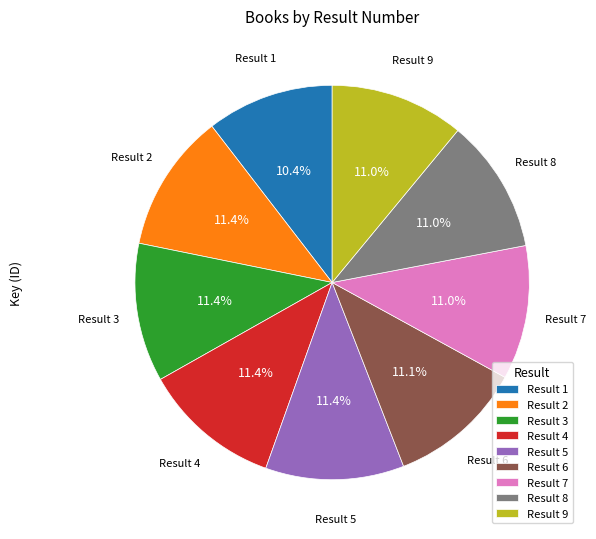

What is the smallest slice in the pie chart?

Result 1